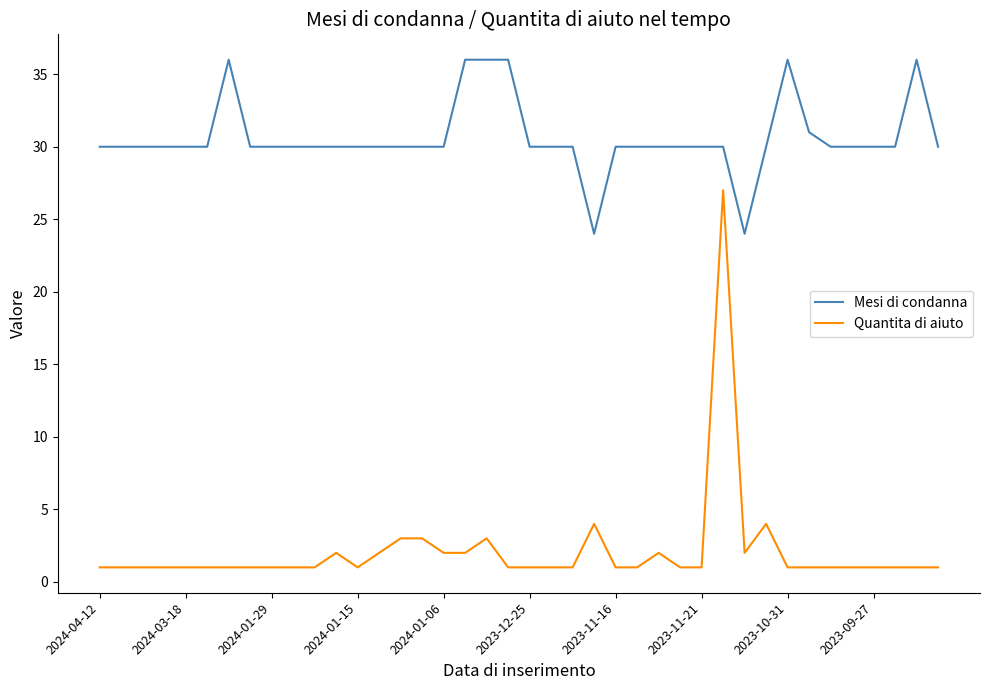

What is the average value of the Mesi di condanna series?

31